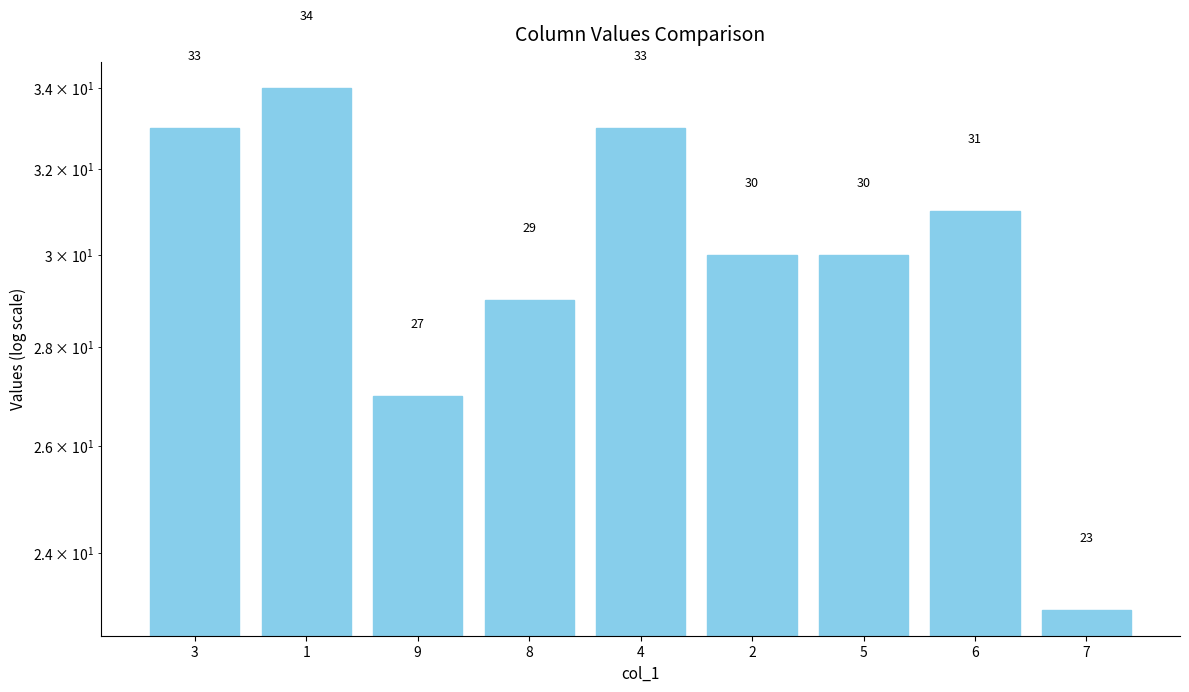

How many categories are shown in the chart?

9